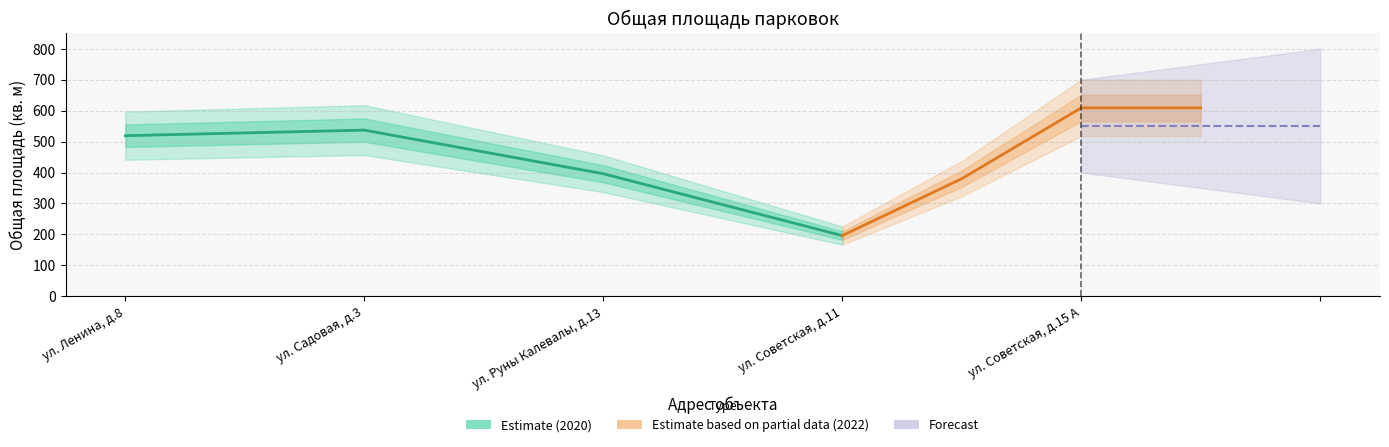

How many times do 2022 (Partial data) and 2020 (Estimate) cross each other?

1